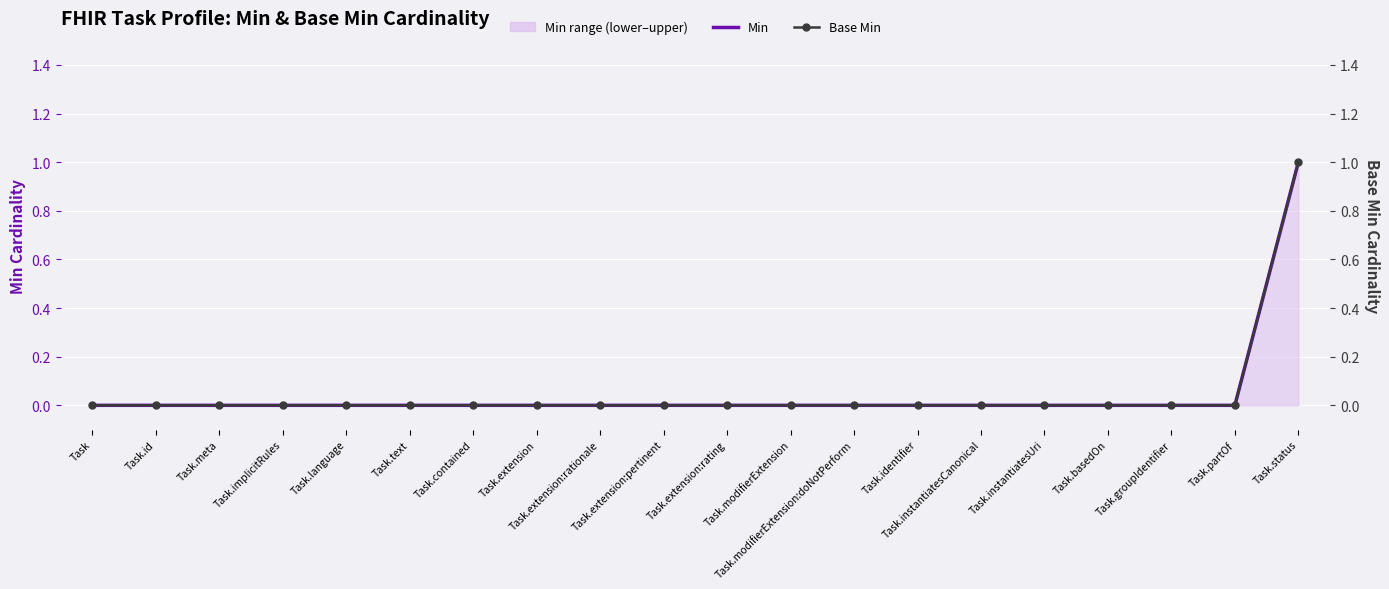

Is it true that Min equals -1 at Task.partOf?

False